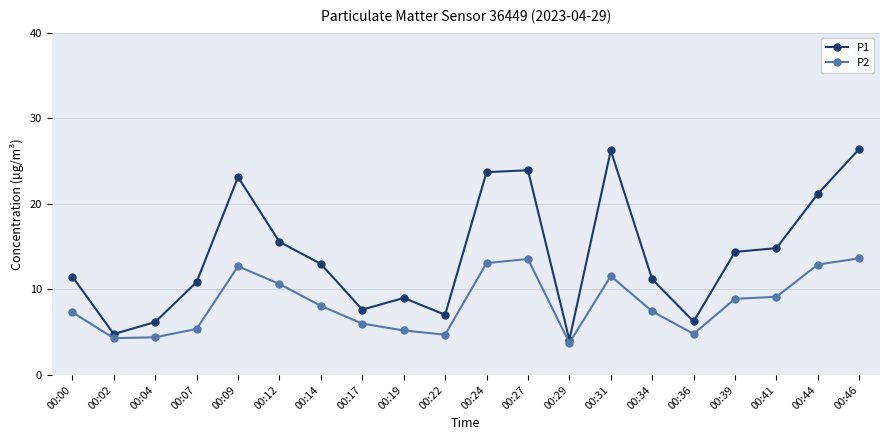

What is the average value of the P1 series?

14.0